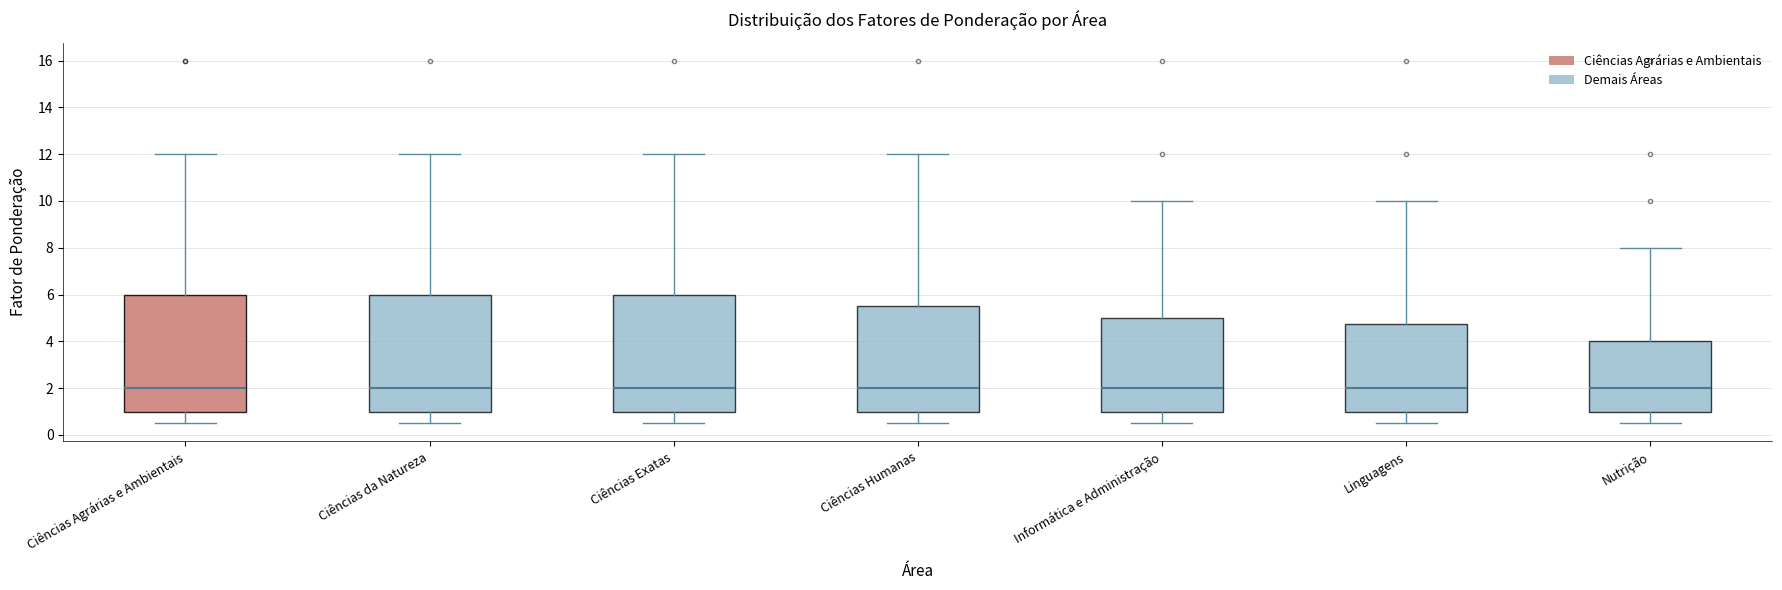

Reading left to right, read every box against the y-axis: the position of its median line, the range the box covers, and the ends of its whiskers. The values are not printed on the chart, so give them approximately, as read against the axis.

Ciências Agrárias e Ambientais: median 2.0, box 1.0 to 6.0, whiskers 0.6 to 12.0
Ciências da Natureza: median 2.0, box 1.0 to 6.0, whiskers 0.6 to 12.0
Ciências Exatas: median 2.0, box 1.0 to 6.0, whiskers 0.6 to 12.0
Ciências Humanas: median 2.0, box 1.0 to 5.6, whiskers 0.6 to 12.0
Informática e Administração: median 2.0, box 1.0 to 5.0, whiskers 0.6 to 10.0
Linguagens: median 2.0, box 1.0 to 4.8, whiskers 0.6 to 10.0
Nutrição: median 2.0, box 1.0 to 4.0, whiskers 0.6 to 8.0